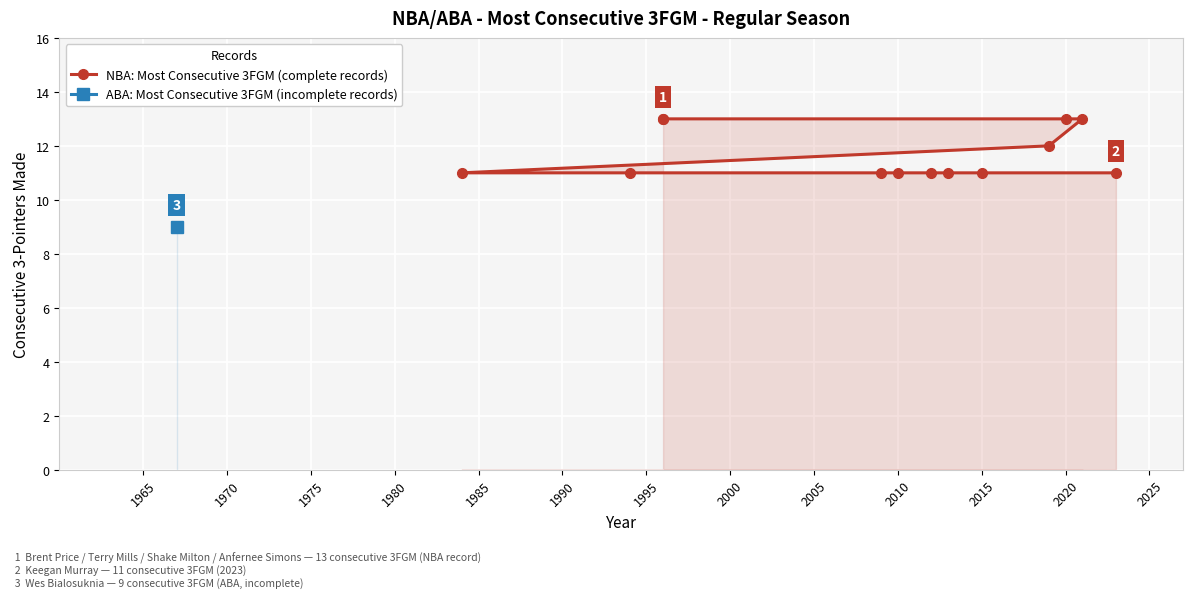

The value at 1965 is 18. True or false?

False